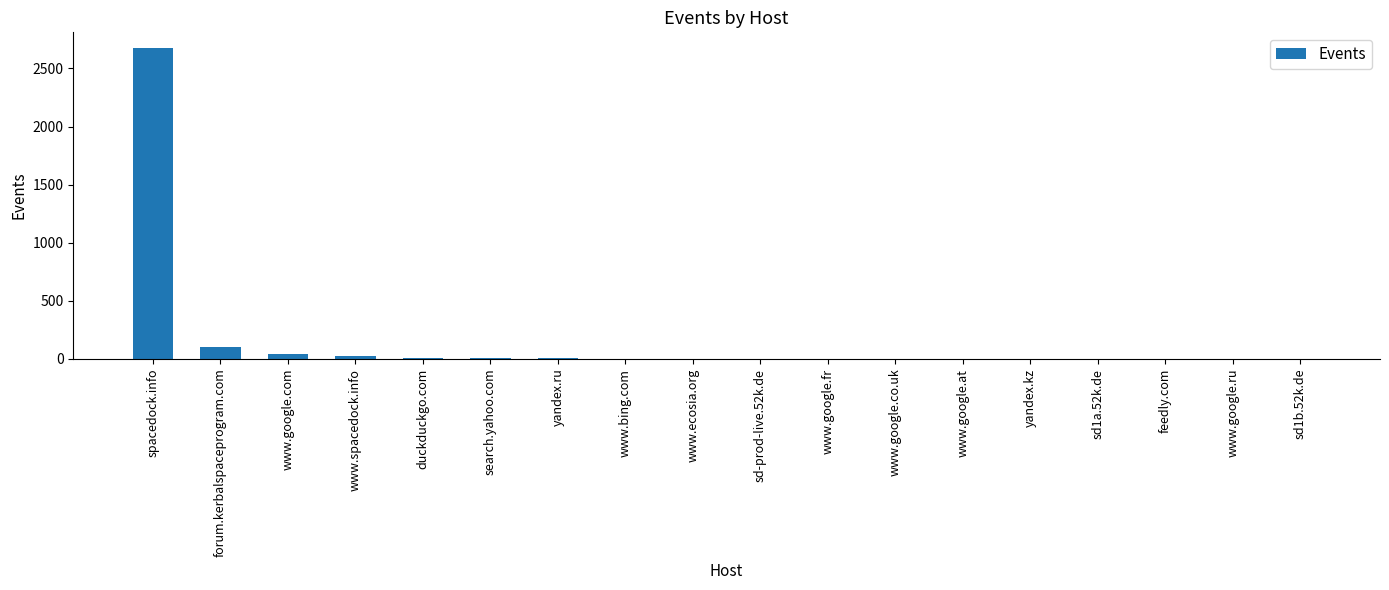

Which label corresponds to the largest value in the chart?

spacedock.info